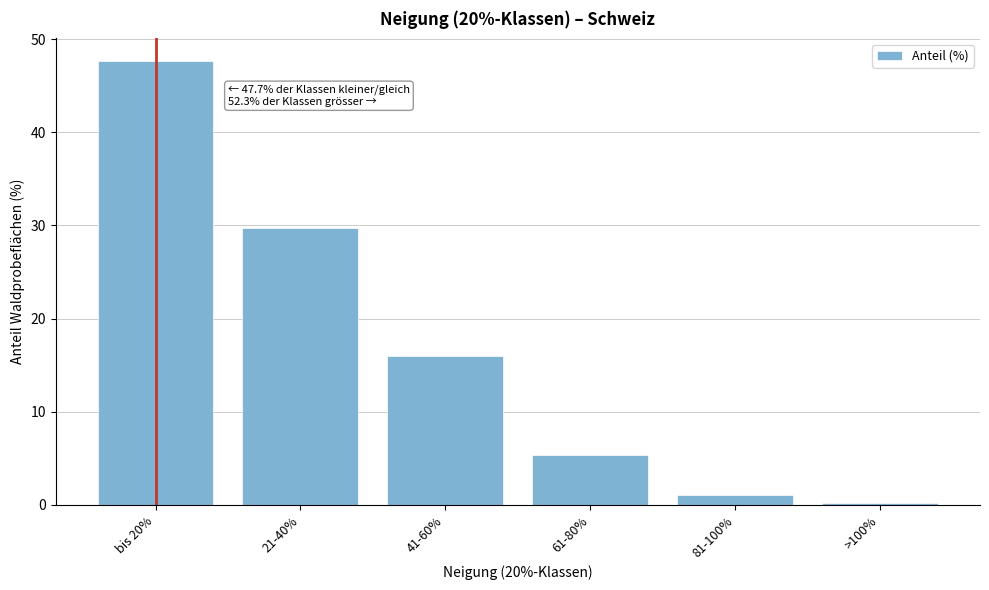

Reading left to right, extract all data points from this chart.

47.7	29.7	16.0	5.3	1.1	0.2